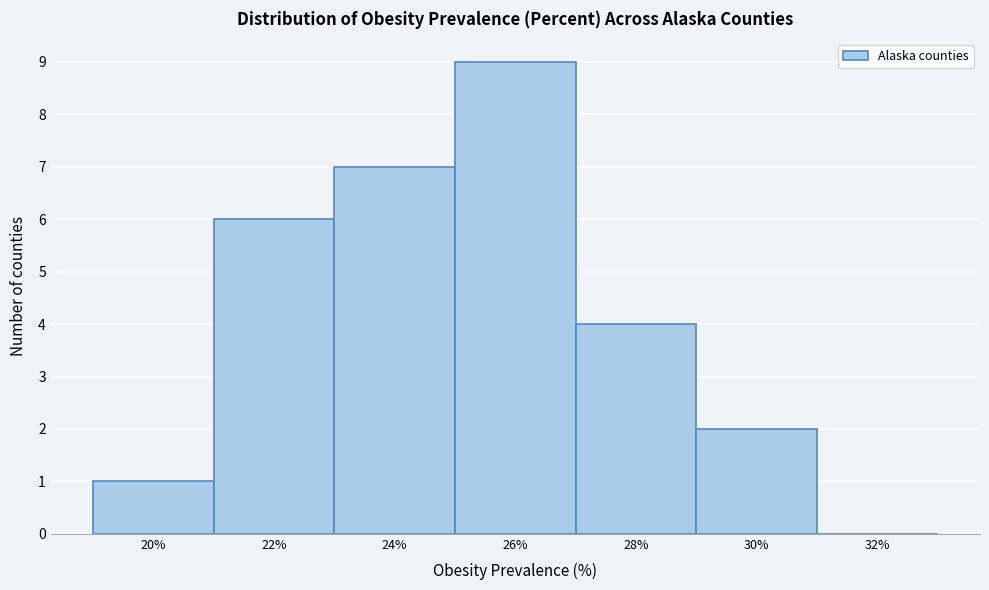

Reading left to right, extract all data points from this chart.

20%=1	22%=6	24%=7	26%=9	28%=4	30%=2	32%=0